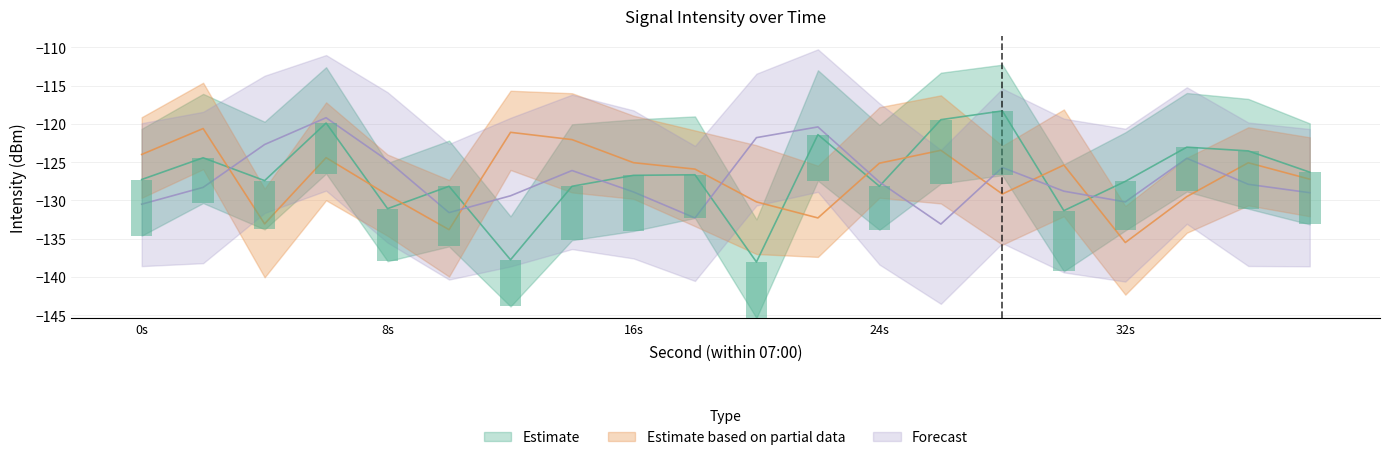

How many values in the Forecast series exceed -127?

8